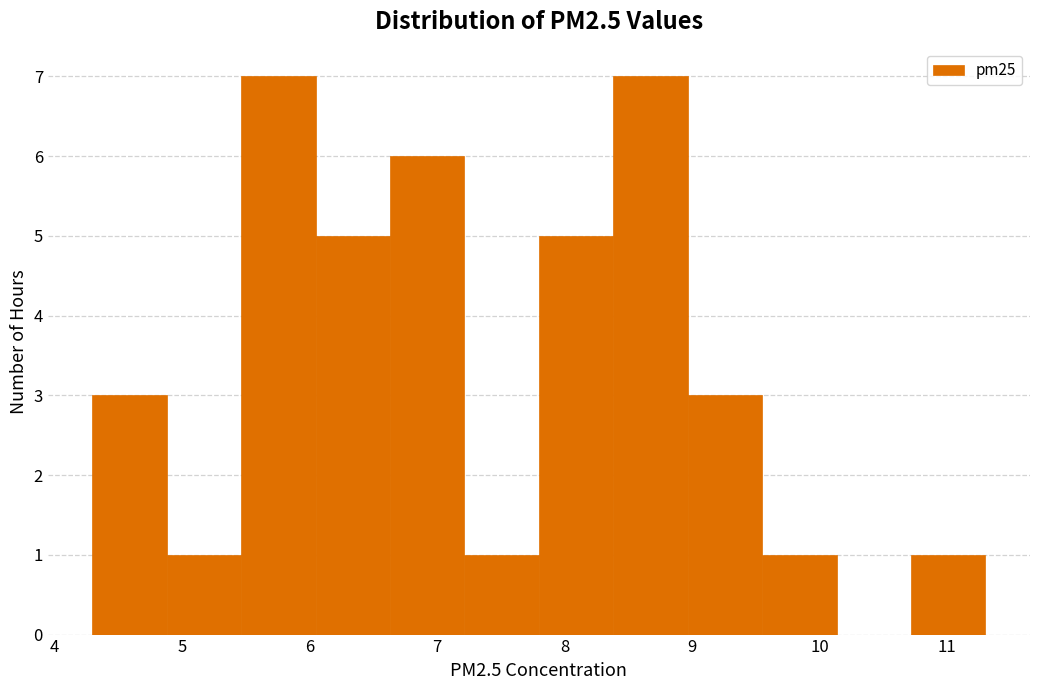

Reading left to right, list every bar in this chart as the range it spans on the x-axis followed by its height. Neither the bar edges nor the heights are printed on the chart, so give them approximately, as read against the axes.

4.3 to 4.9: 3
4.9 to 5.5: 1
5.5 to 6.1: 7
6.1 to 6.6: 5
6.6 to 7.2: 6
7.2 to 7.8: 1
7.8 to 8.4: 5
8.4 to 9.0: 7
9.0 to 9.6: 3
9.6 to 10.1: 1
10.1 to 10.7: 0
10.7 to 11.3: 1